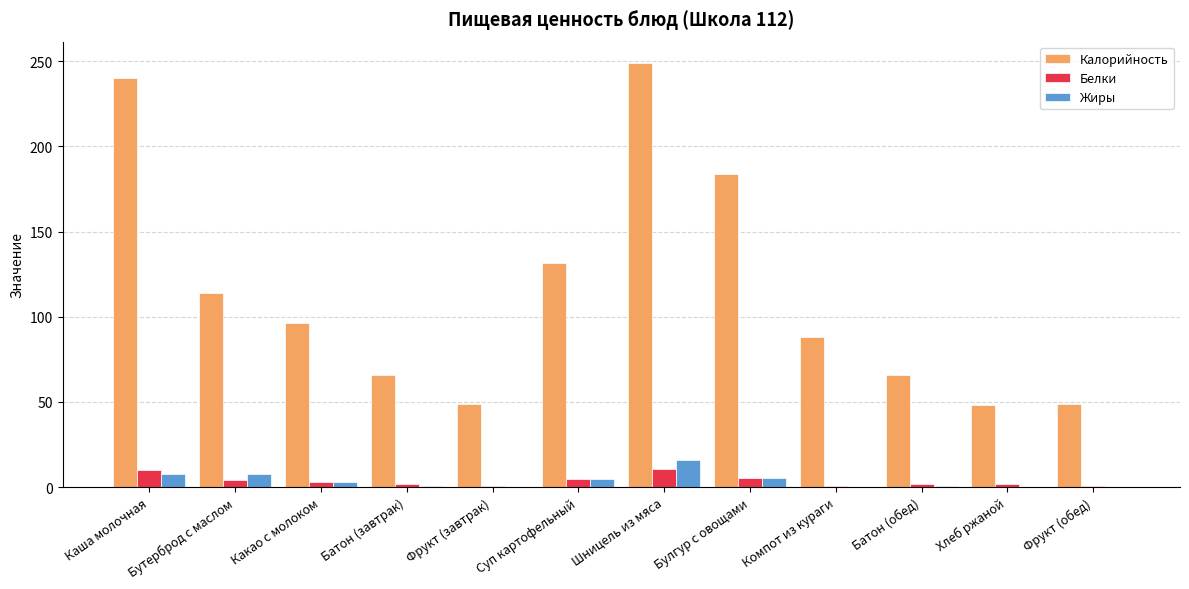

Count the number of data series in this chart.

3